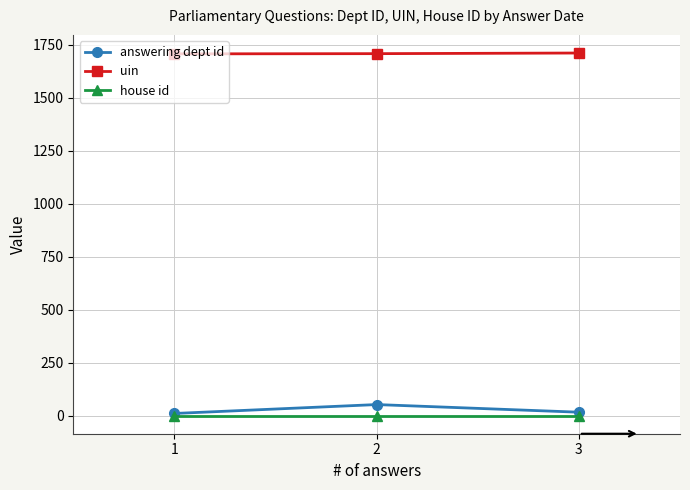

What is the maximum value shown in the chart?

1710